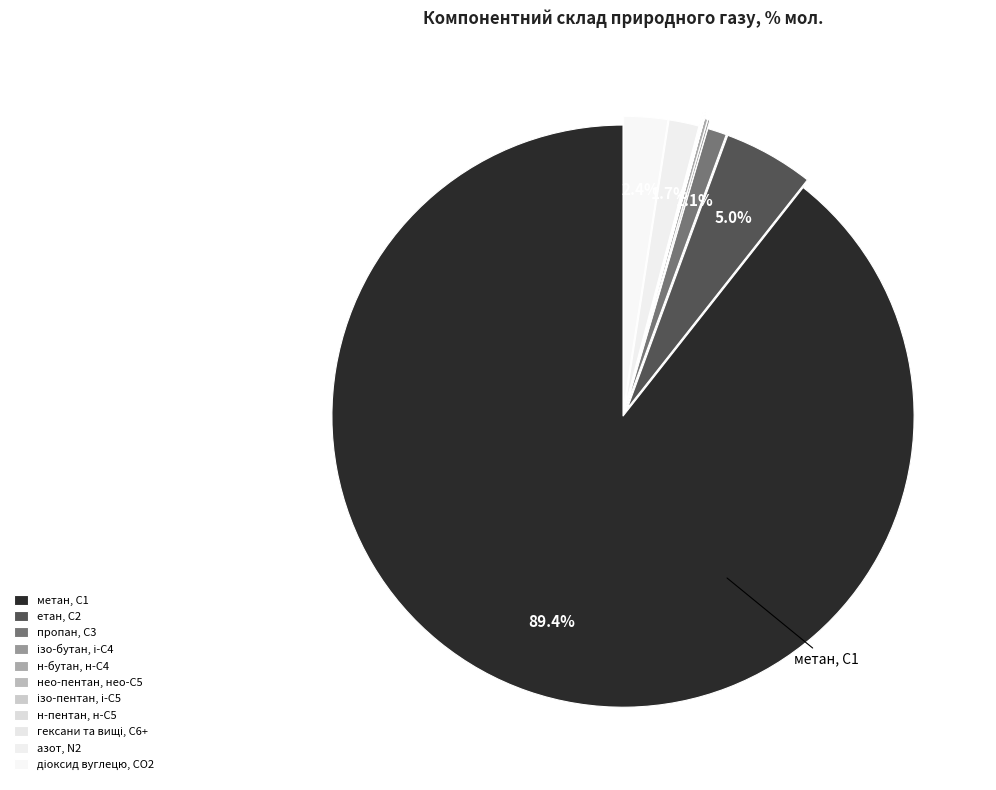

Is it true that етан, С2 is 5% of the pie?

True